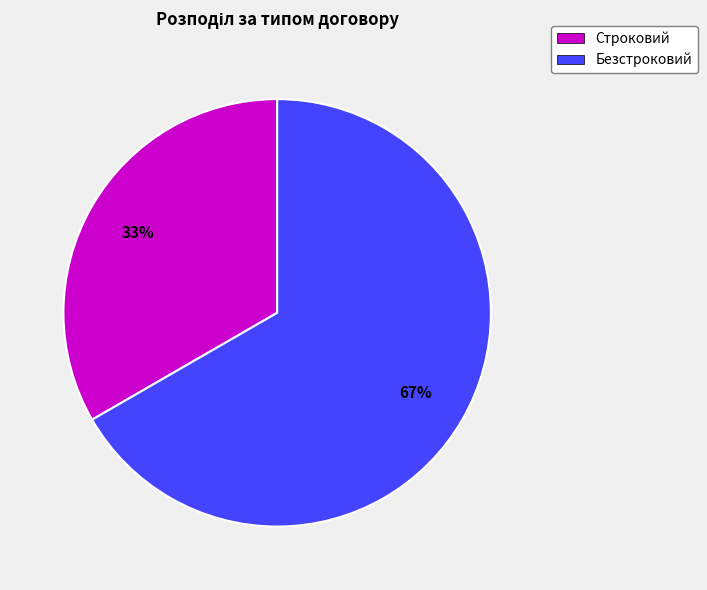

Count the number of slices in the pie.

2